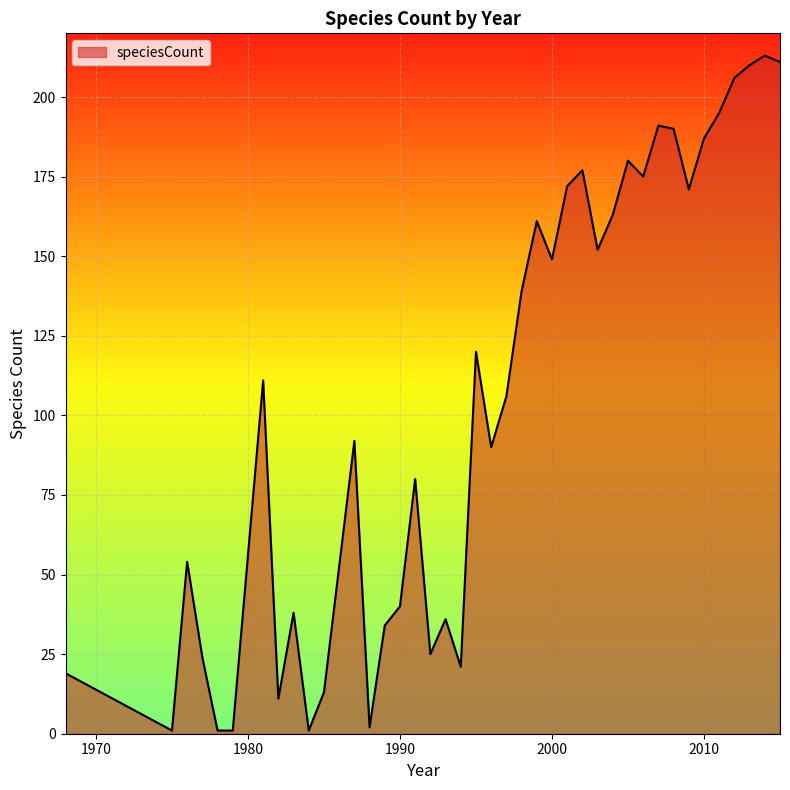

Does the chart have visible grid lines?

Yes